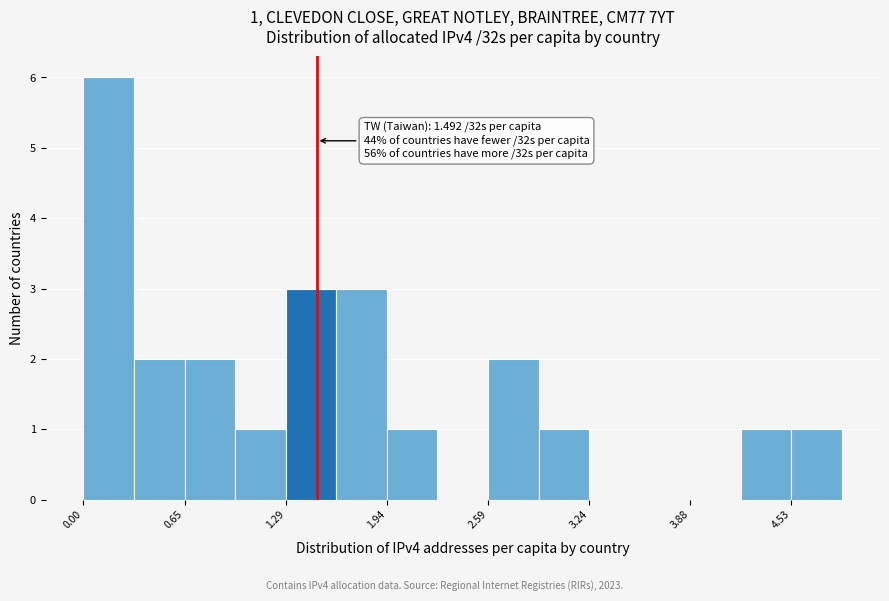

Read against the x-axis, roughly where is the centre of the tallest bar?

0.2